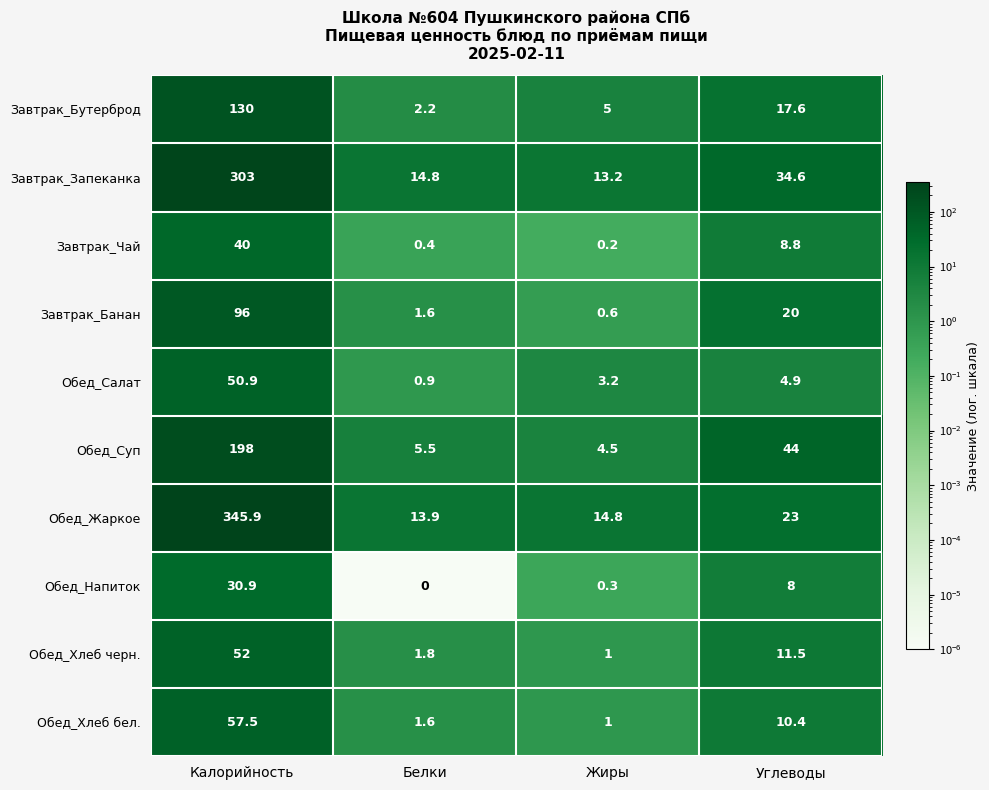

What is the average value of the Завтрак_Запеканка series?

91.4